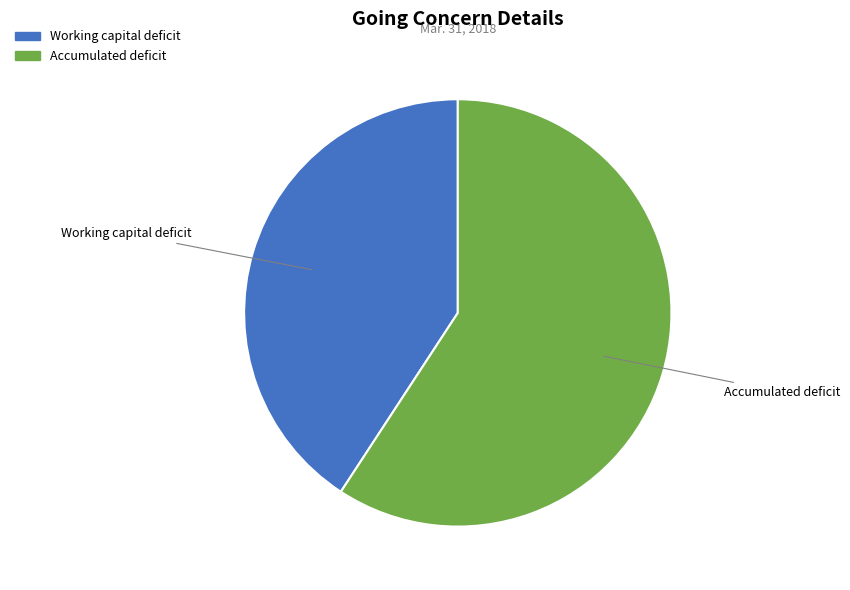

The Working capital deficit slice represents 41% of the pie. True or false?

True